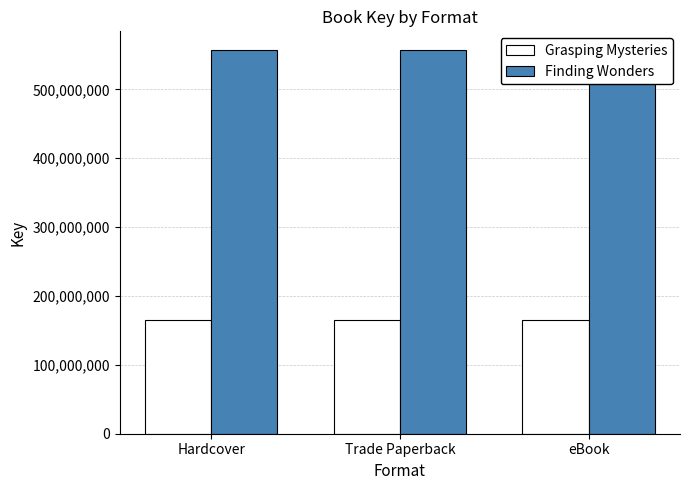

Between Hardcover and Trade Paperback, which series saw the biggest shift?

Grasping Mysteries